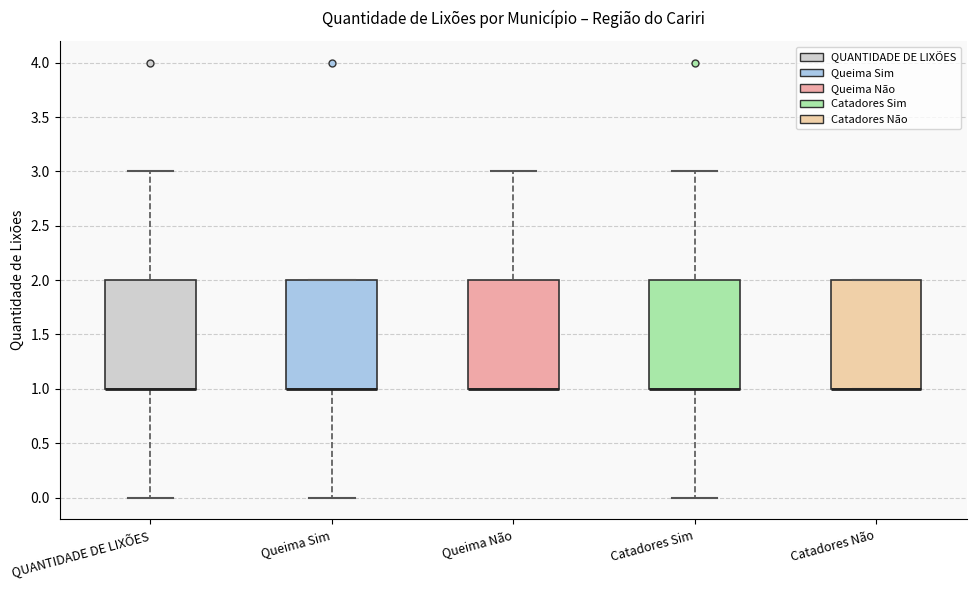

Where does the lower whisker of the box for Catadores Sim end on the y-axis? The values are not printed on the chart, so give them approximately, as read against the axis.

0